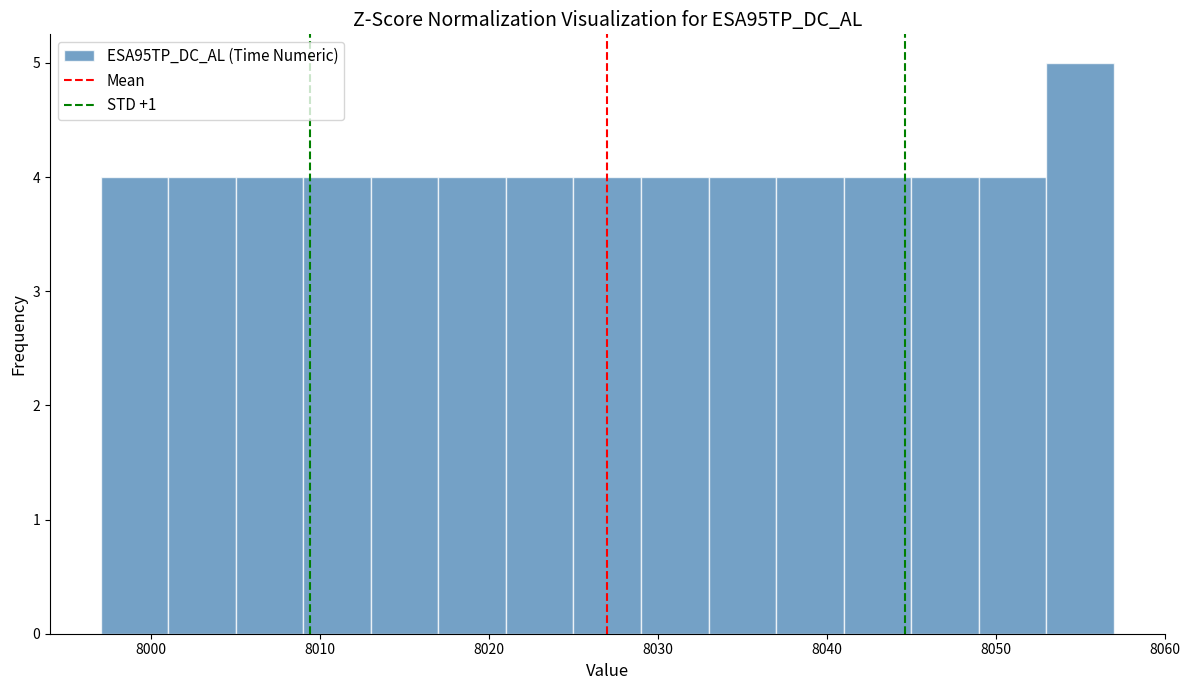

Reading left to right, list every bar in this chart as the range it spans on the x-axis followed by its height. The values are not printed on the chart, so give them approximately, as read against the axis.

7997 to 8001: 4
8001 to 8005: 4
8005 to 8009: 4
8009 to 8013: 4
8013 to 8017: 4
8017 to 8021: 4
8021 to 8025: 4
8025 to 8029: 4
8029 to 8033: 4
8033 to 8037: 4
8037 to 8041: 4
8041 to 8045: 4
8045 to 8049: 4
8049 to 8053: 4
8053 to 8057: 5